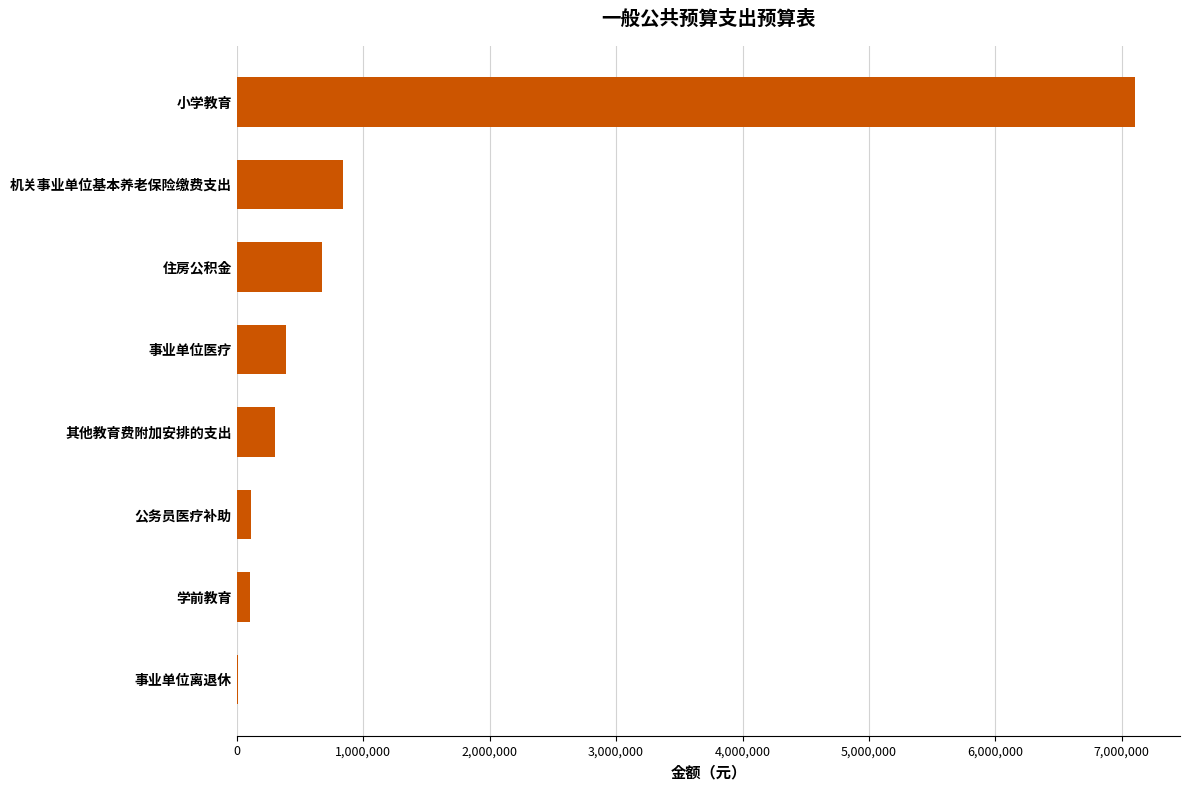

Is it true that the value at 事业单位医疗 is 693750.9?

False